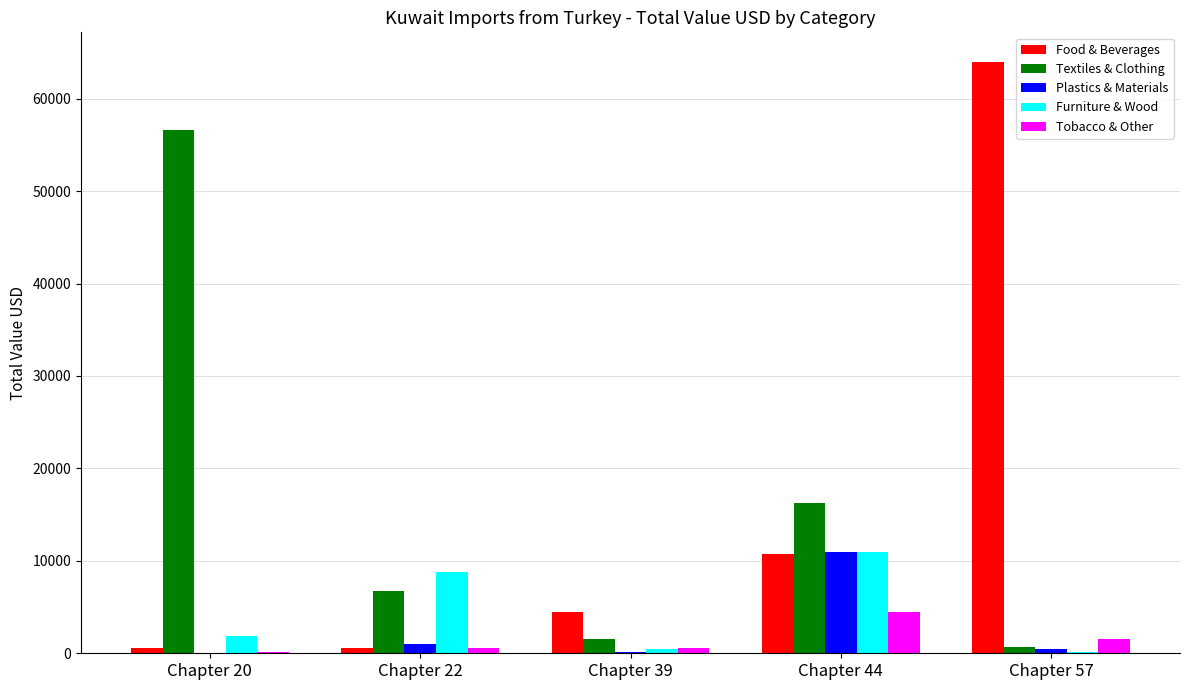

Count the number of categories in the chart.

5